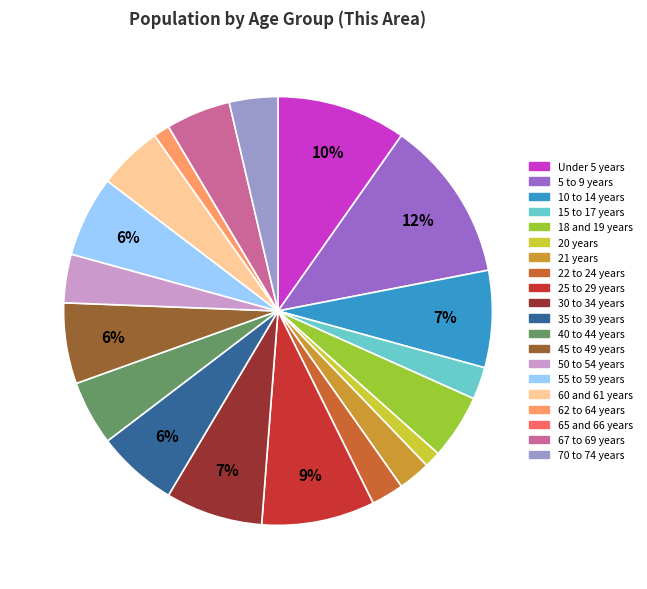

What percentage is the 18 and 19 years slice, to the nearest percent?

5%